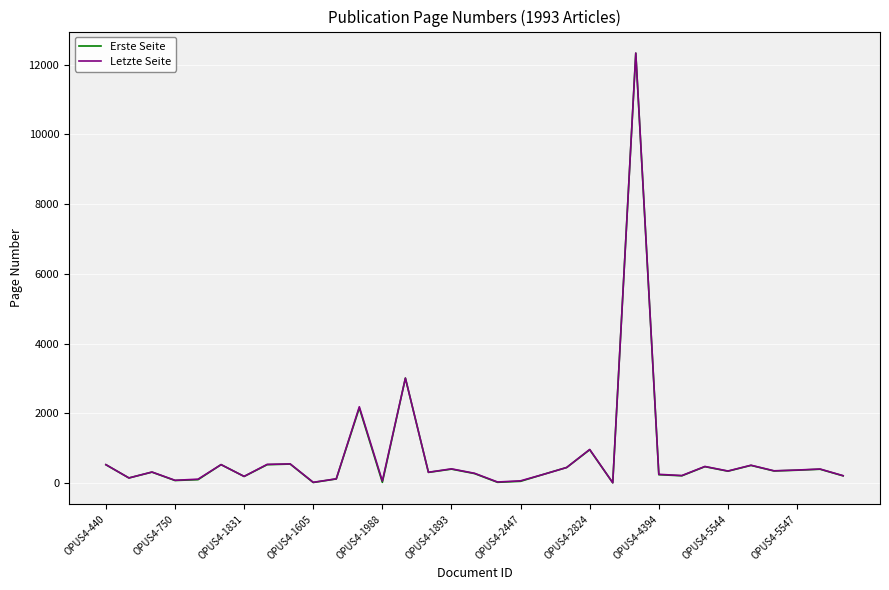

Does the chart display data point markers on the line(s)?

No